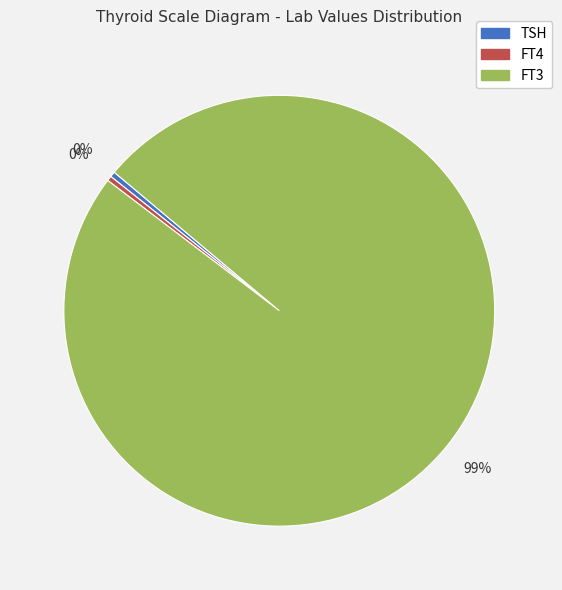

Does any single category account for the majority?

Yes